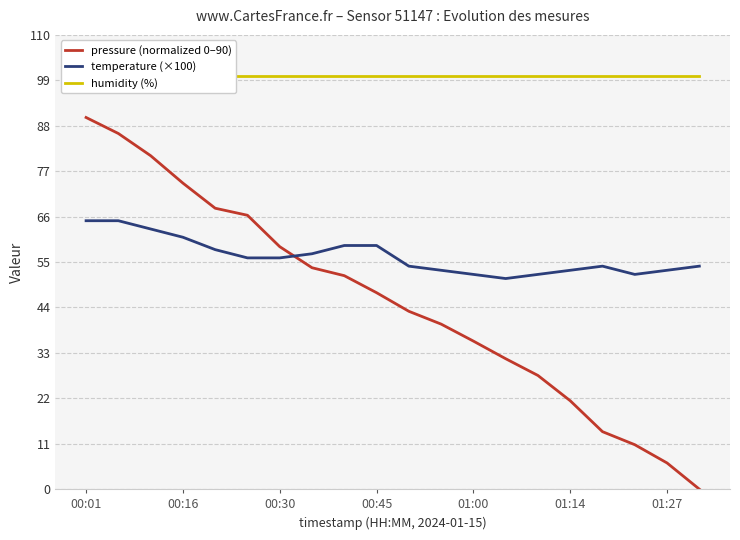

True or false: temperature (×100) has more than 1 interior local peaks.

False